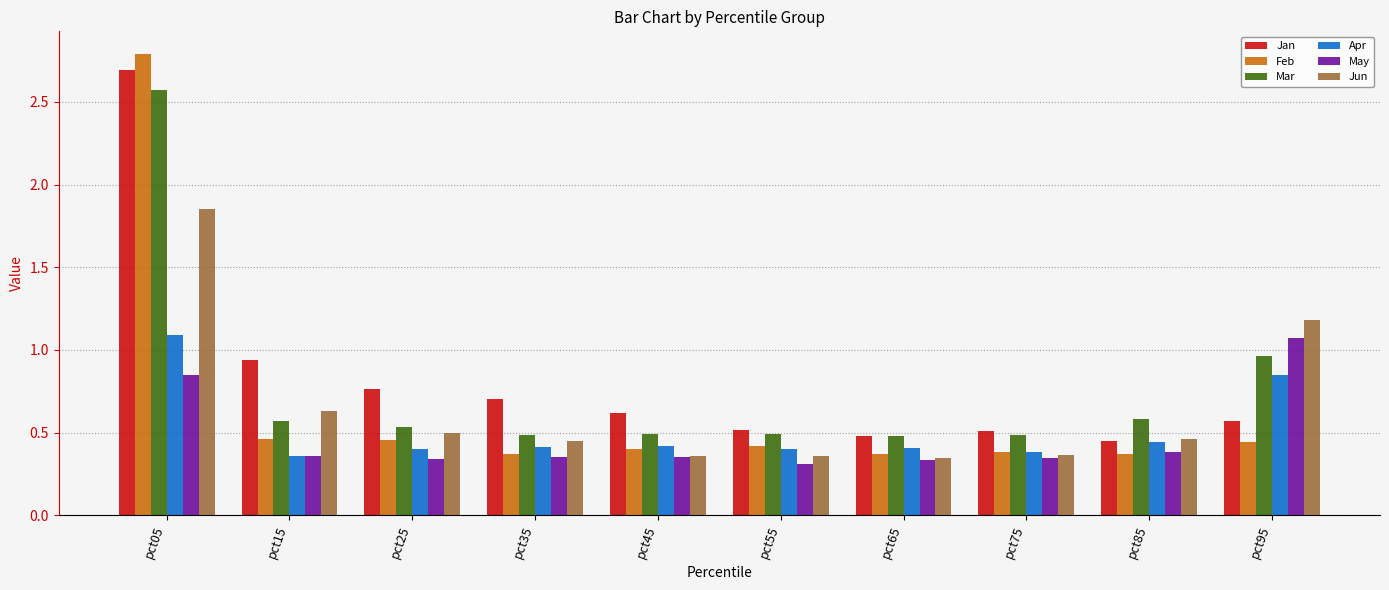

Between pct45 and pct95, which series saw the biggest shift?

Jun